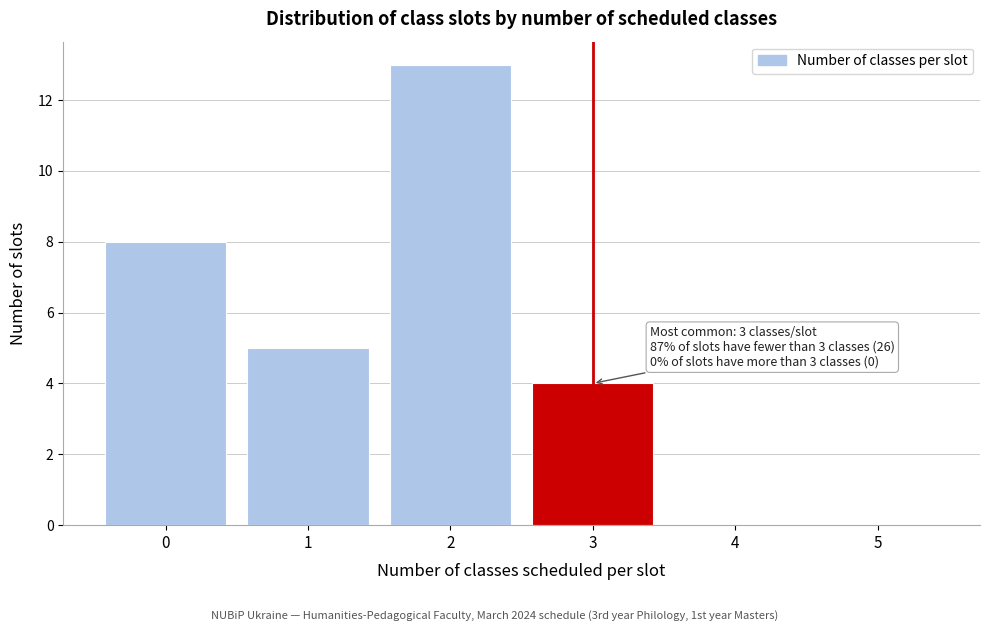

Reading left to right, what are all the values shown in this chart?

0=8	1=5	2=13	3=4	4=0	5=0